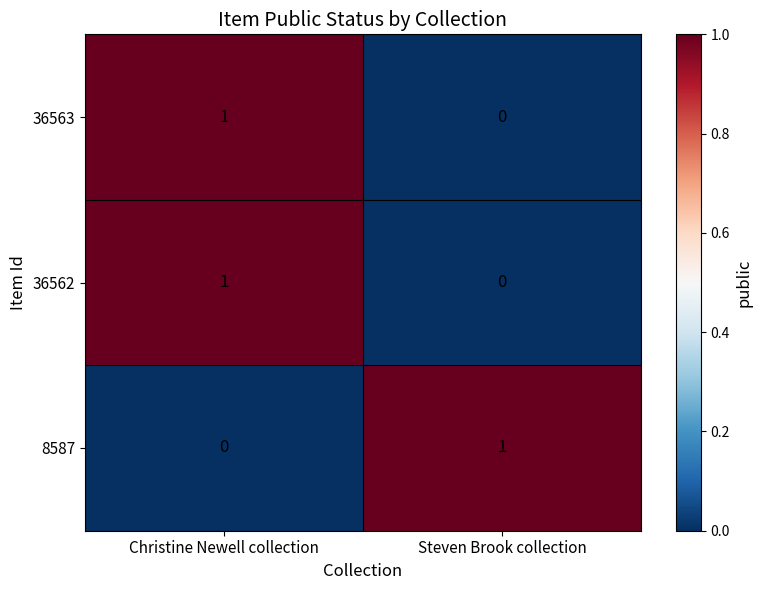

The value of 8587 at Steven Brook collection is 1. True or false?

True